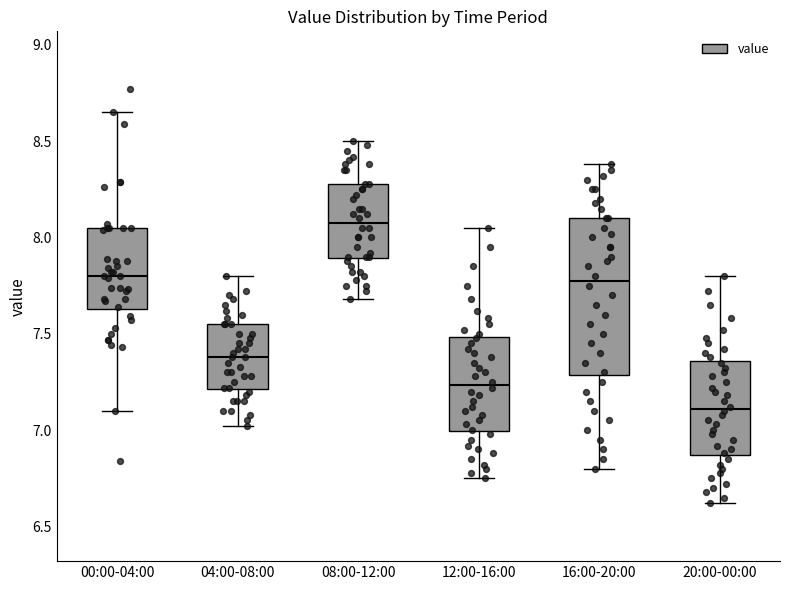

Which box's median line is the highest?

08:00-12:00